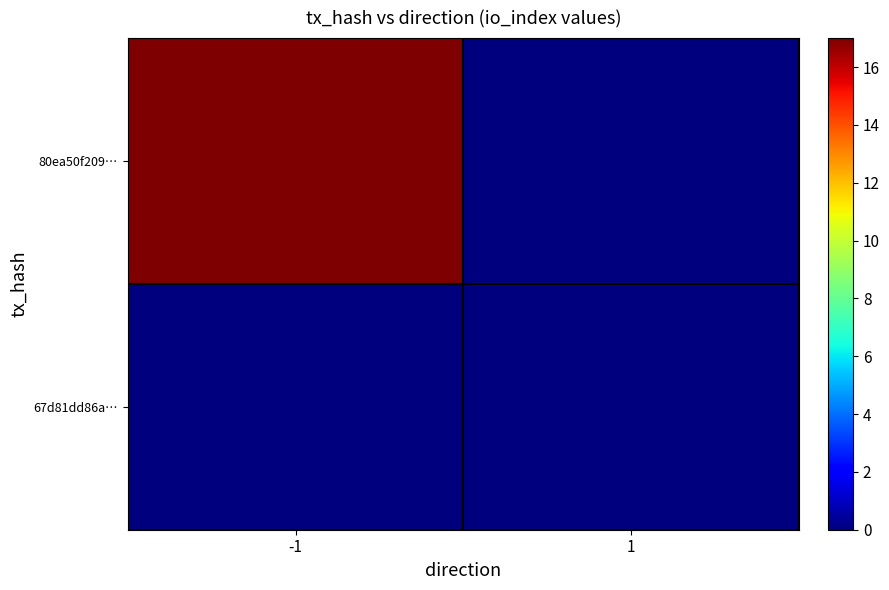

Which series has the largest total across all categories?

80ea50f209…